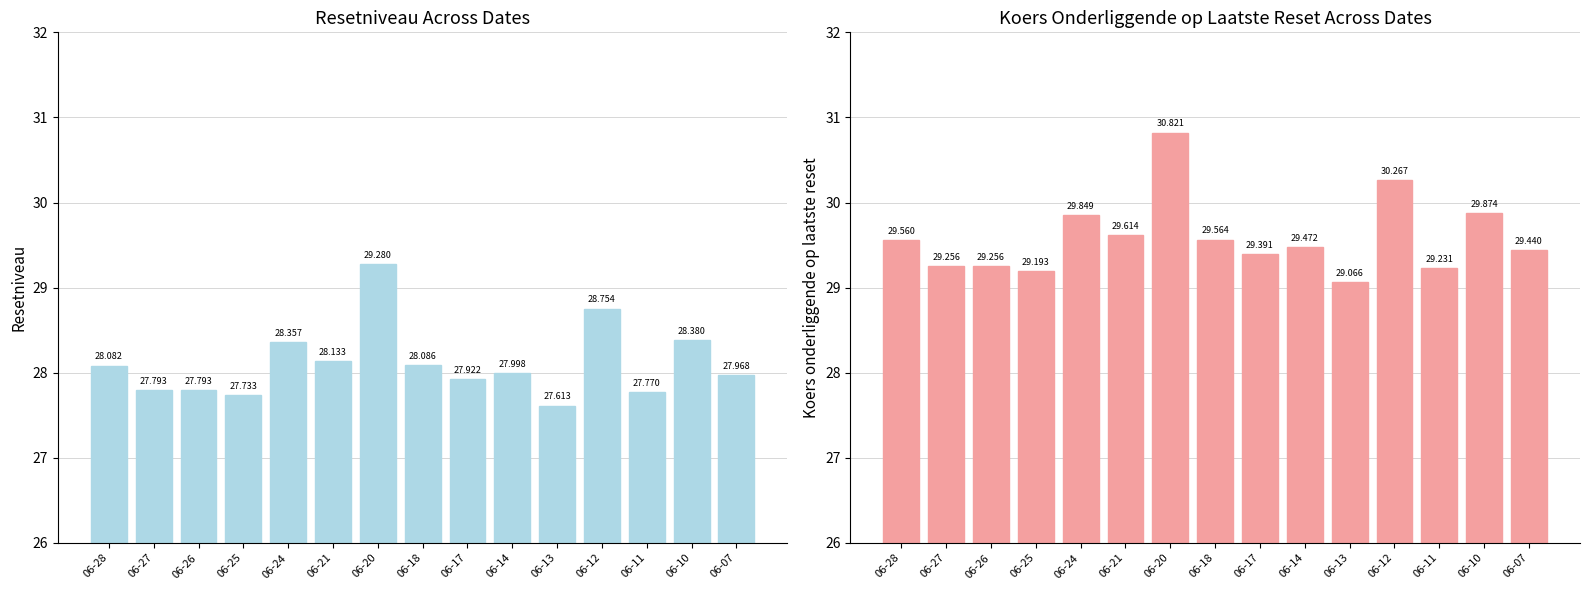

Are the bars grouped side by side (vs. stacked)?

Yes